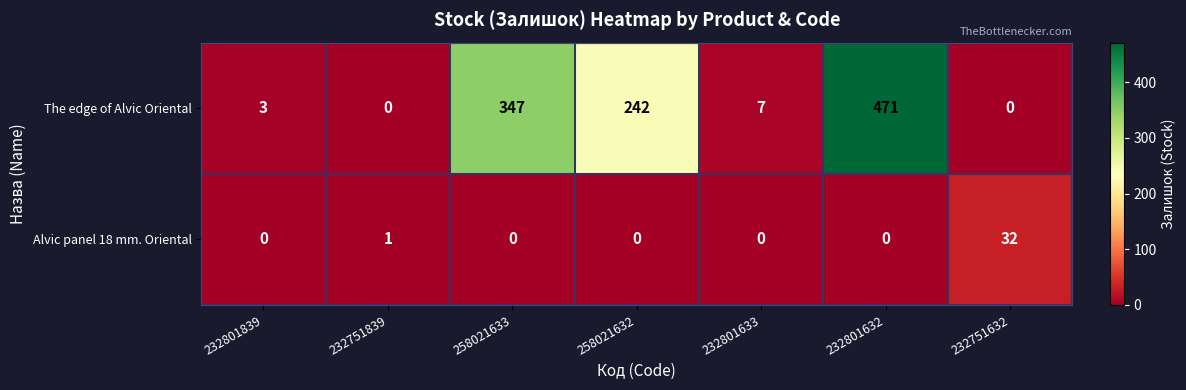

The The edge of Alvic Oriental series shows 347 at 258021633. True or false?

True